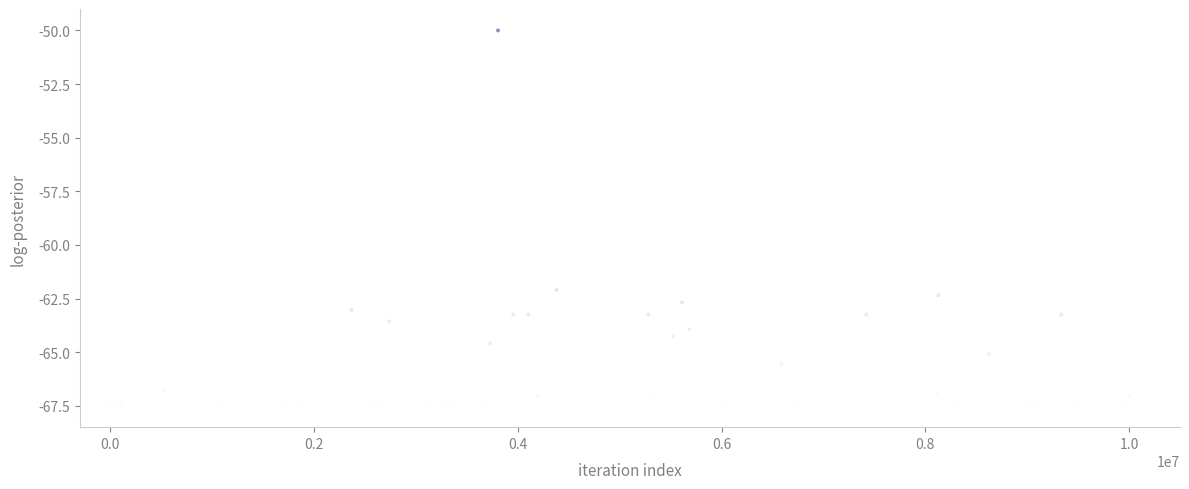

What Y value in the scatter plot is closest to -58?

-62.1